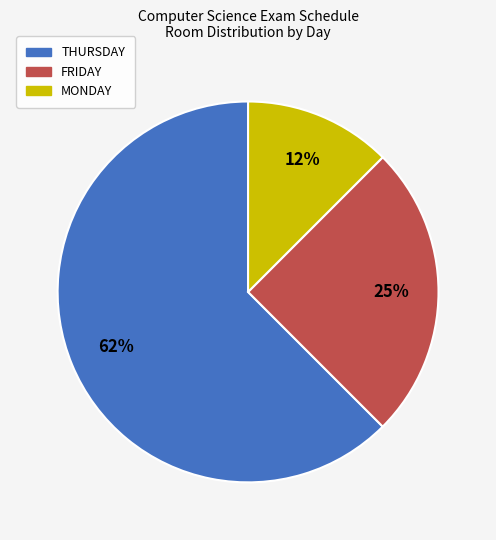

How many segments does this pie chart have?

3